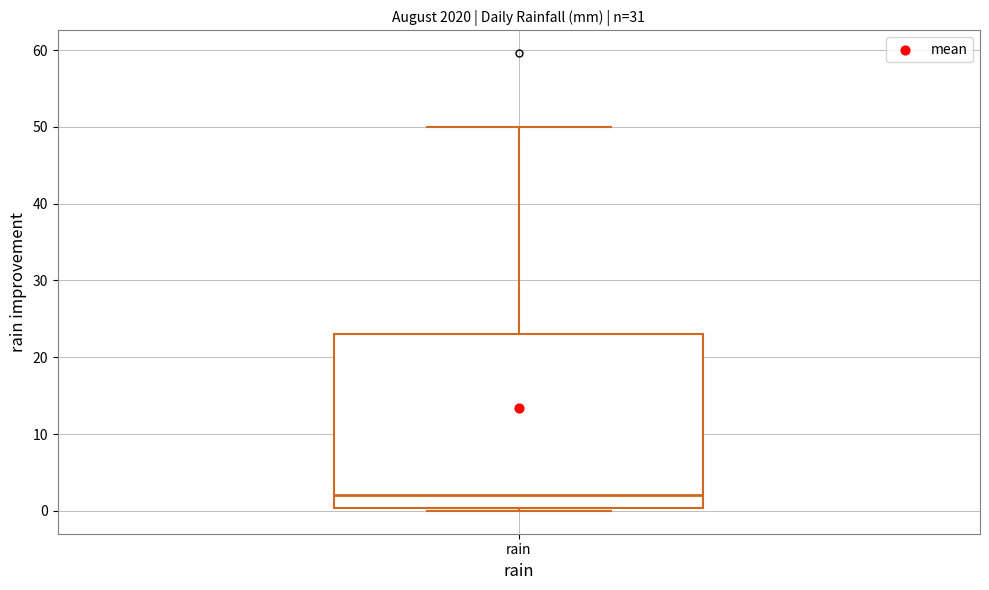

Read this box plot against the y-axis: the position of the median line, the range covered by the box, and the ends of both whiskers. The values are not printed on the chart, so give them approximately, as read against the axis.

median 2, box 0 to 23, whiskers 0 (just below the box's lower edge) to 50